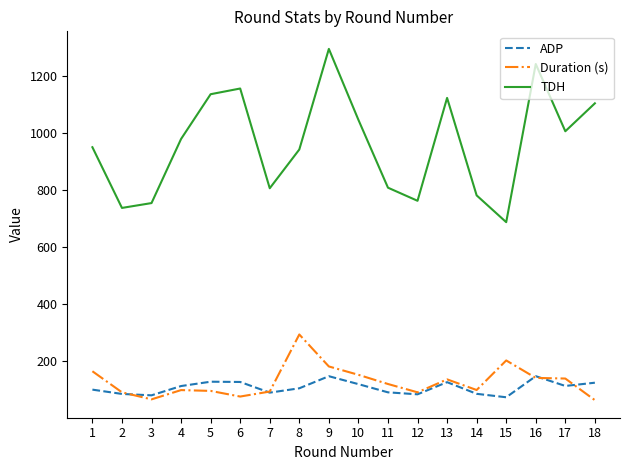

True or false: TDH and Duration (s) cross at least once.

False